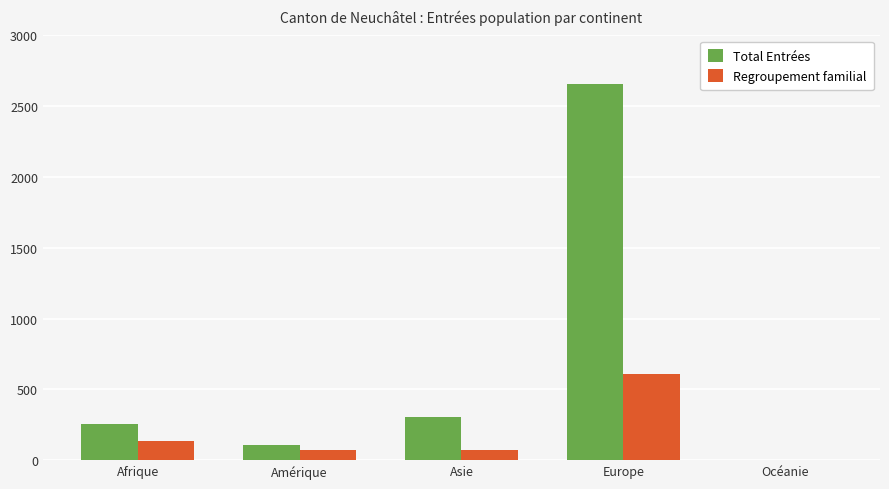

Between Afrique and Océanie, which series saw the biggest shift?

Total Entrées